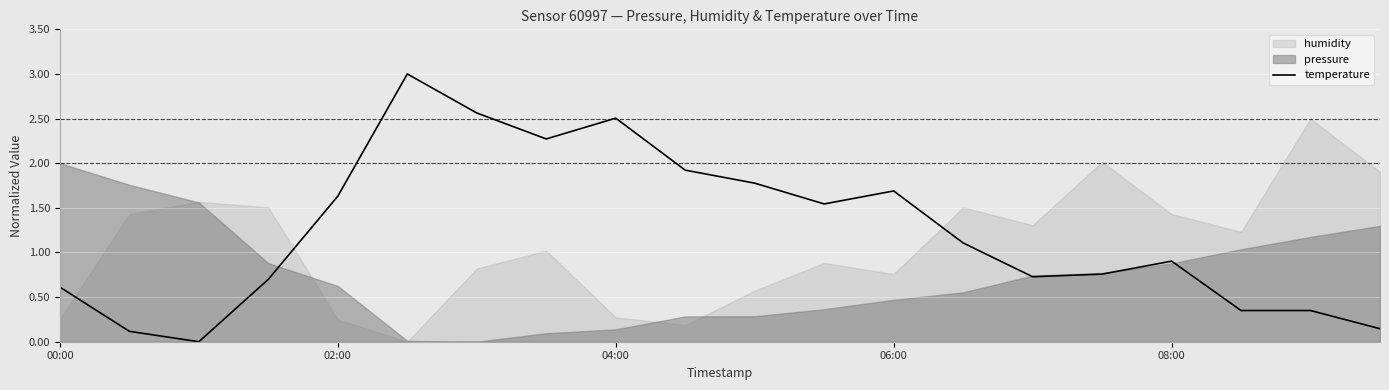

True or false: temperature has a value of 0.3 at 08:00.

False